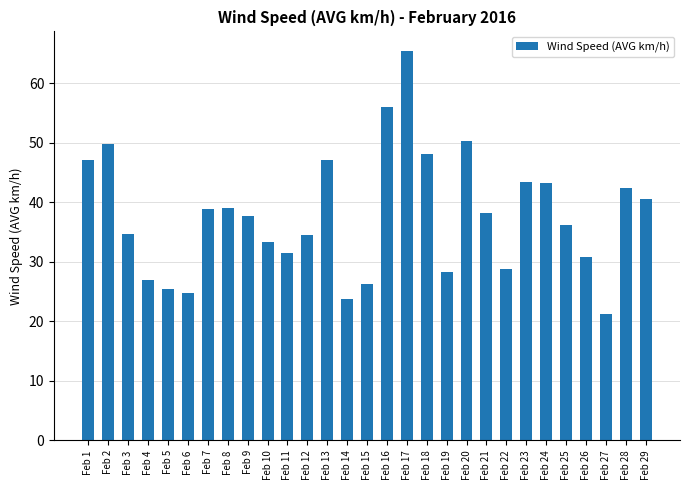

The chart shows a value of 37.8 at Feb 9. True or false?

True